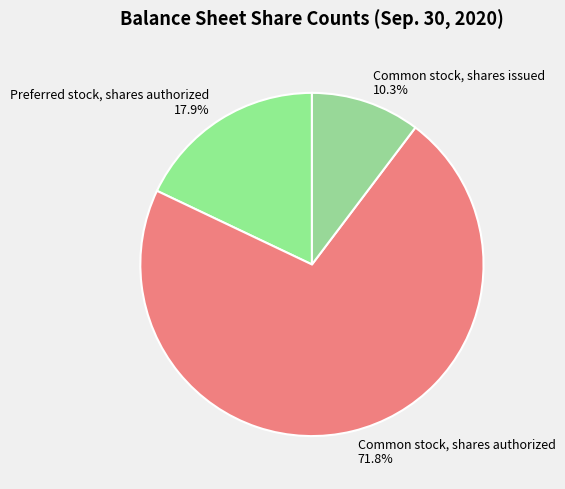

Is there any slice that represents more than half of the pie?

Yes